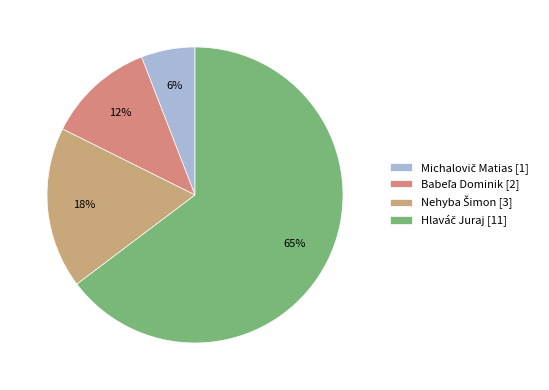

How many segments does this pie chart have?

4